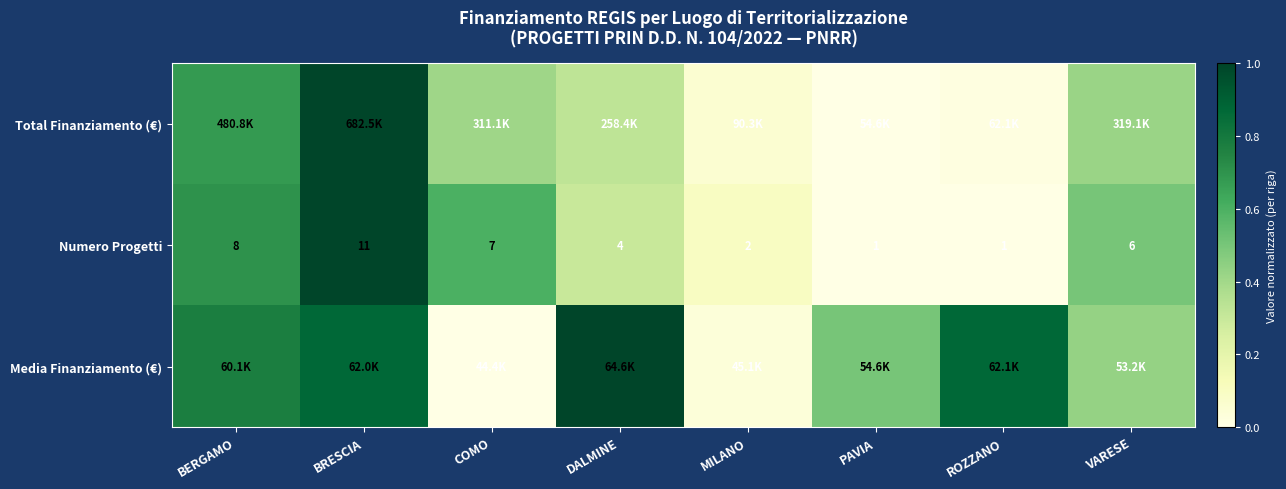

At which label is Numero Progetti closest to 6?

VARESE